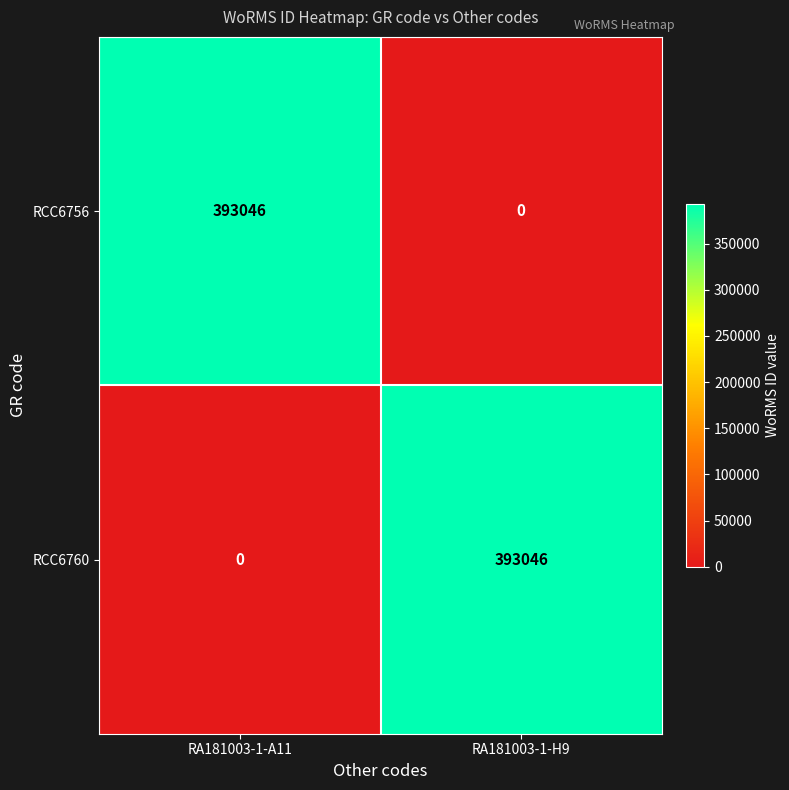

What is the spread (max minus min) of values at RA181003-1-H9?

393046